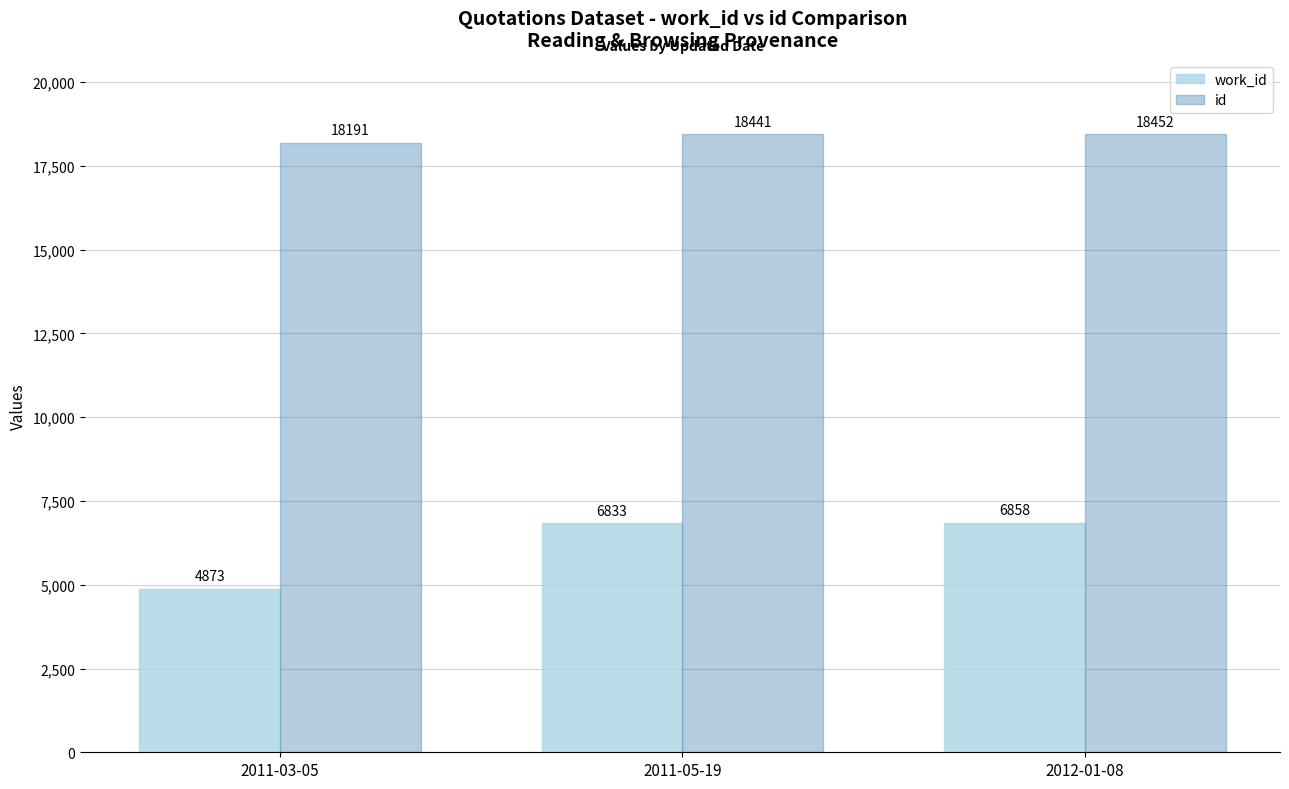

Which label corresponds to the smallest value in the chart?

2011-03-05